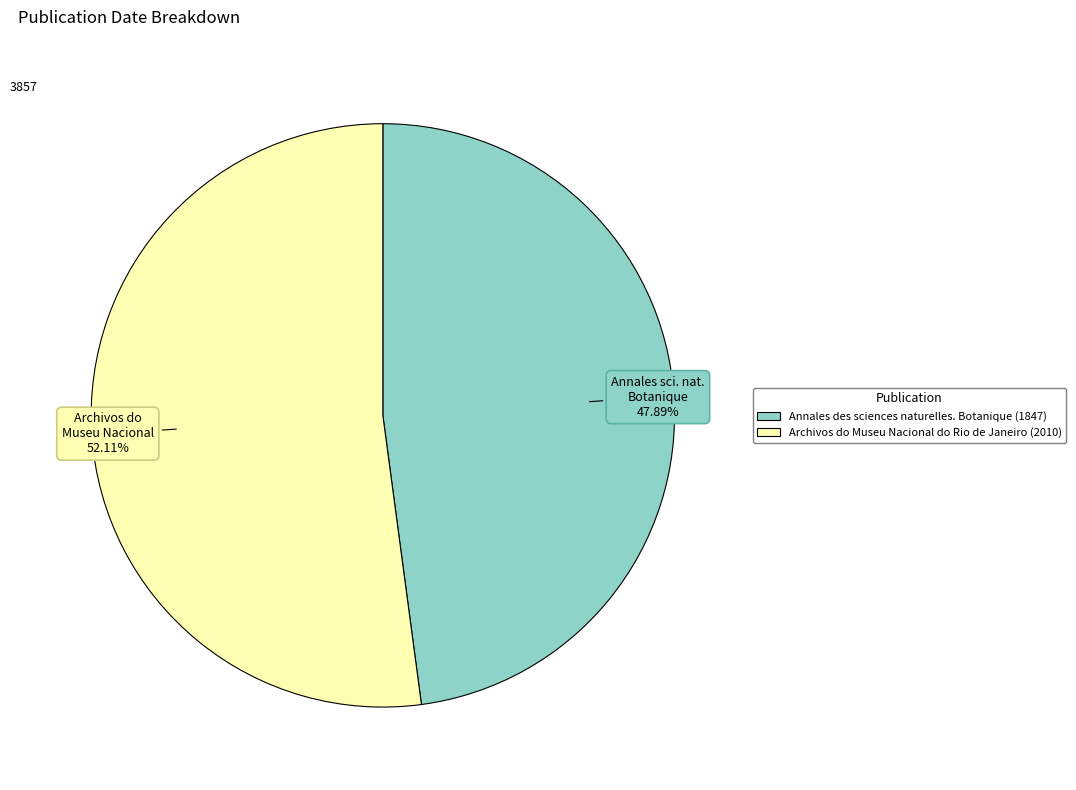

How many segments does this pie chart have?

2